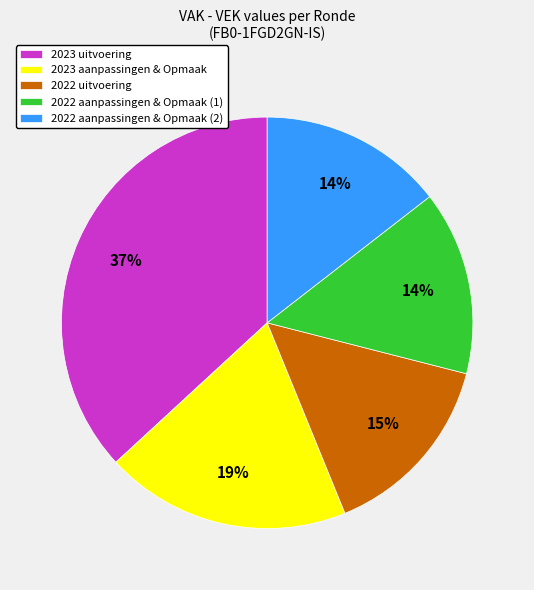

Combined, do 2023 uitvoering and 2022 uitvoering account for over 50%?

Yes